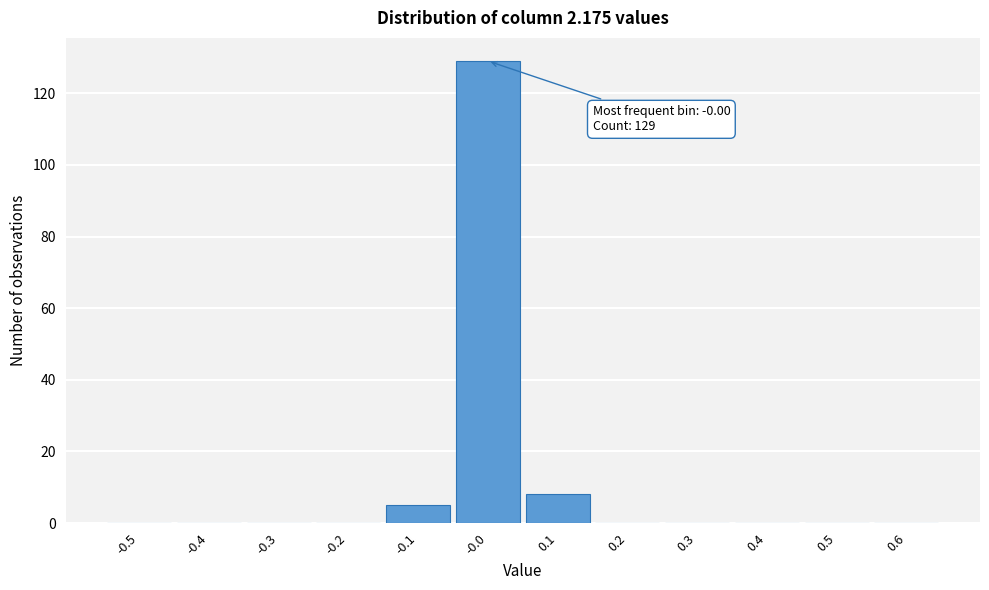

Which range on the x-axis has the tallest bar?

-0.05 to 0.05